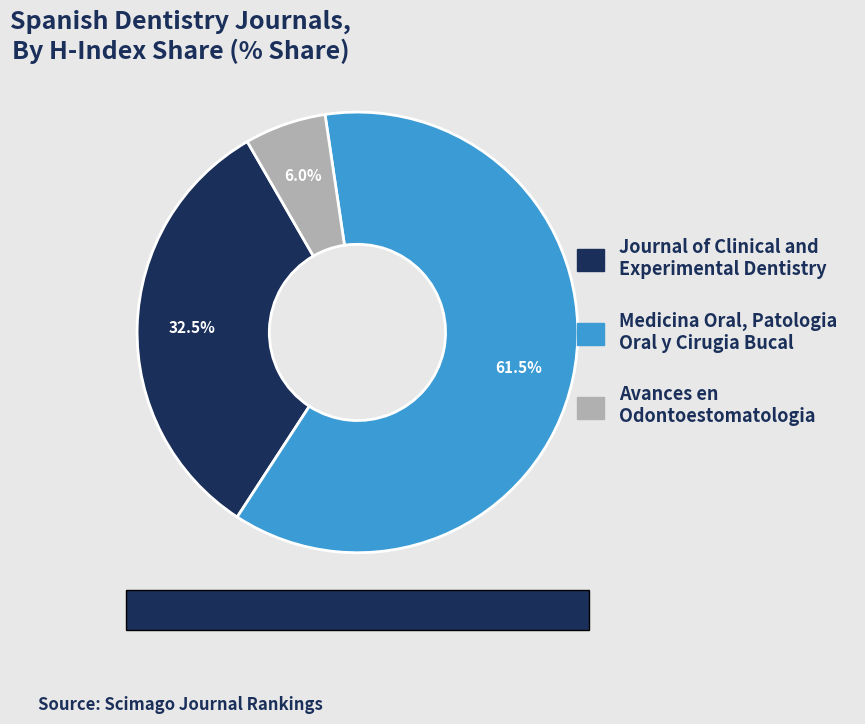

Is the sum of Avances en Odontoestomatologia and Medicina Oral, Patologia Oral y Cirugia Bucal greater than half?

Yes